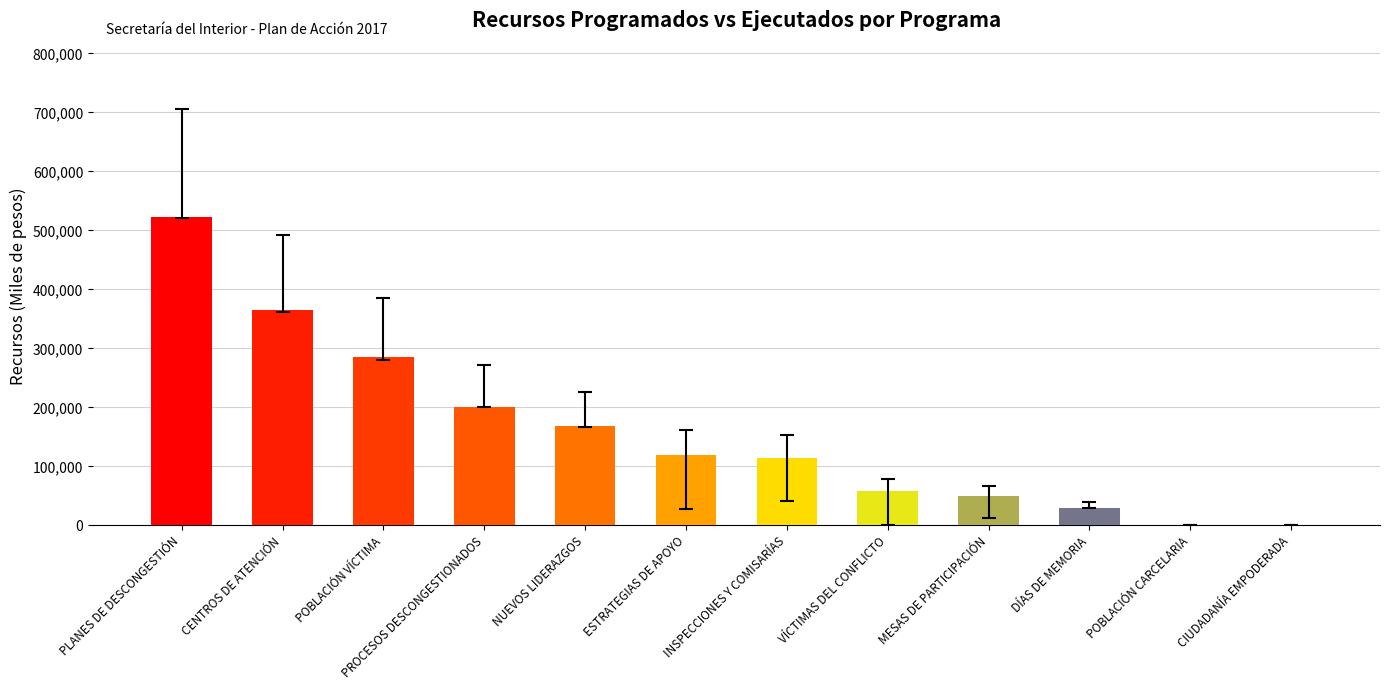

What is the change in value from PROCESOS DESCONGESTIONADOS to INSPECCIONES Y COMISARÍAS?

-87672